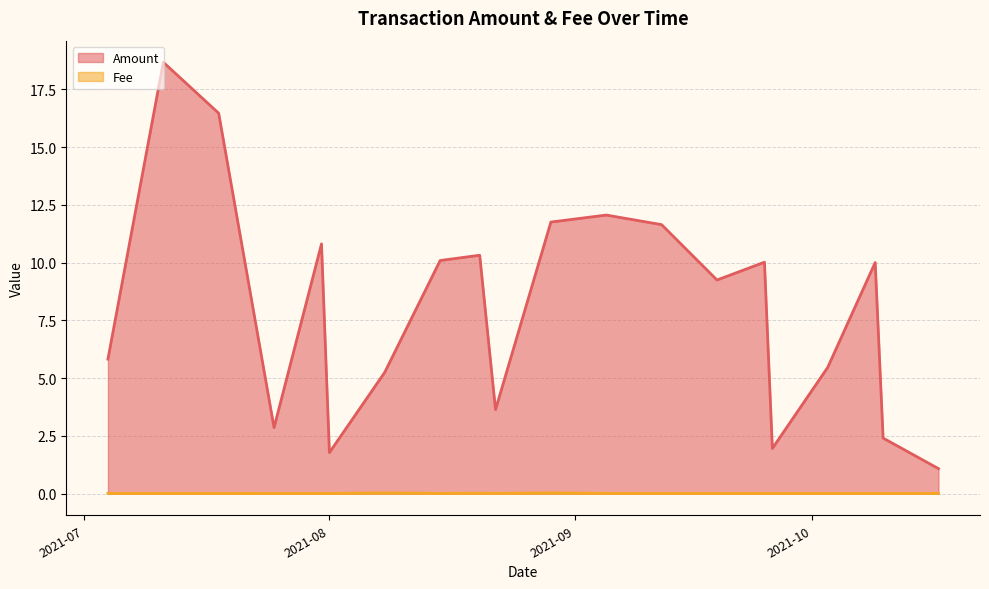

Is the value of Fee at 2021-08-29 greater than the value of Amount at 2021-08-29?

No